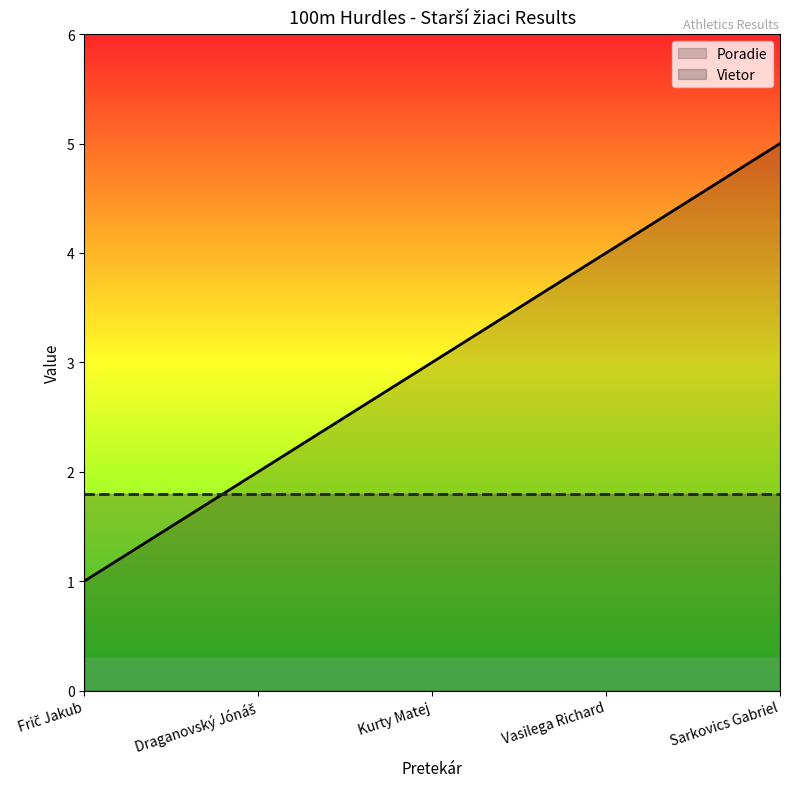

Approximately how many times larger is the value at Sarkovics Gabriel compared to Vasilega Richard?

1.2